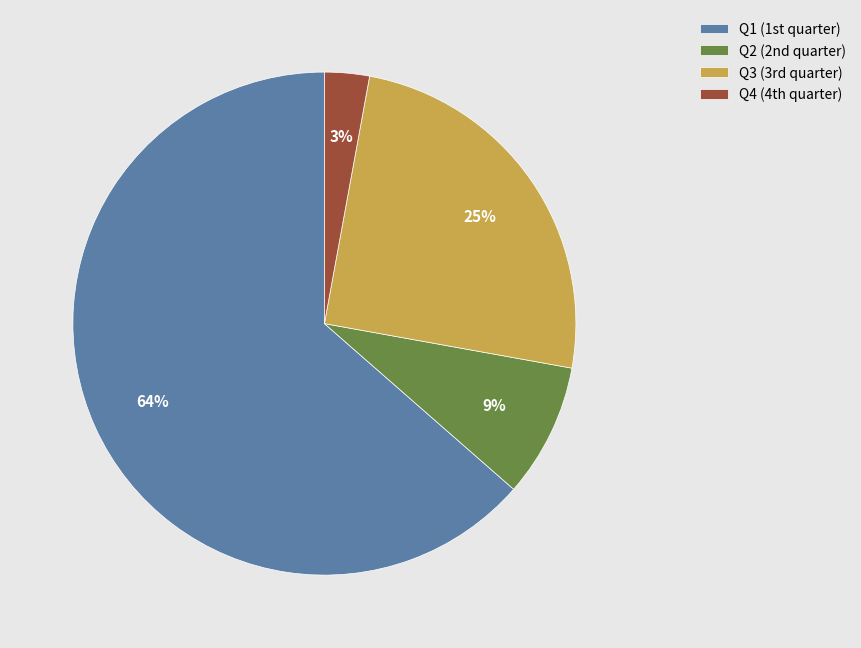

What is the largest slice in the pie chart?

Q1 (1st quarter)